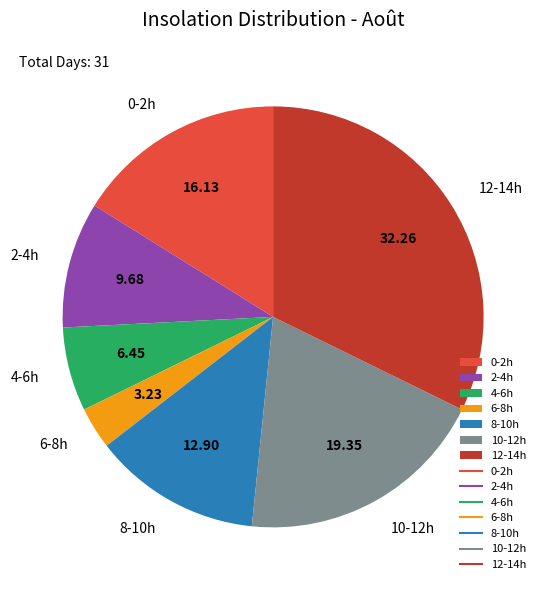

How many segments does this pie chart have?

7